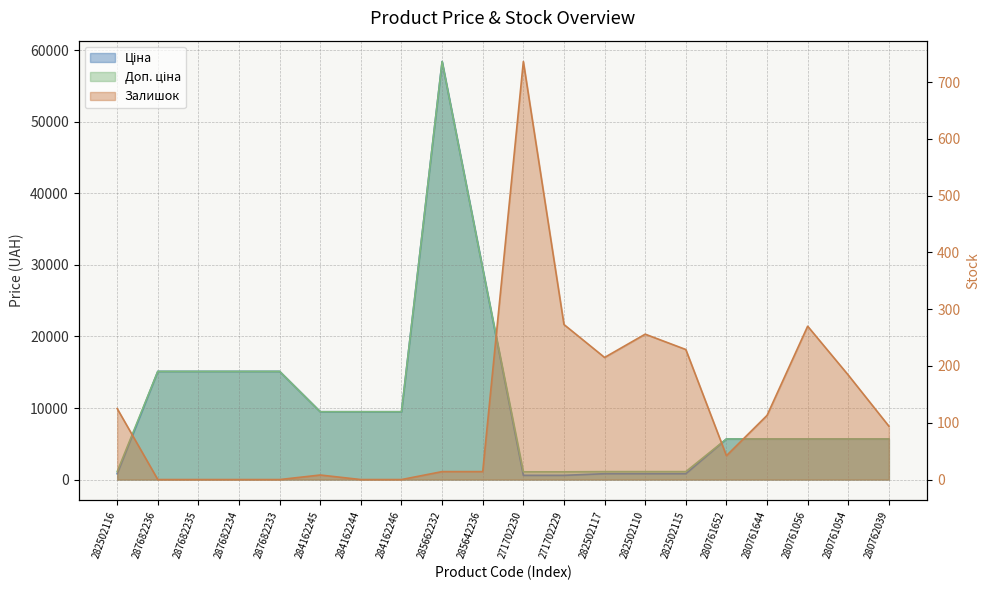

Which category has the lowest value across all series?

287682236